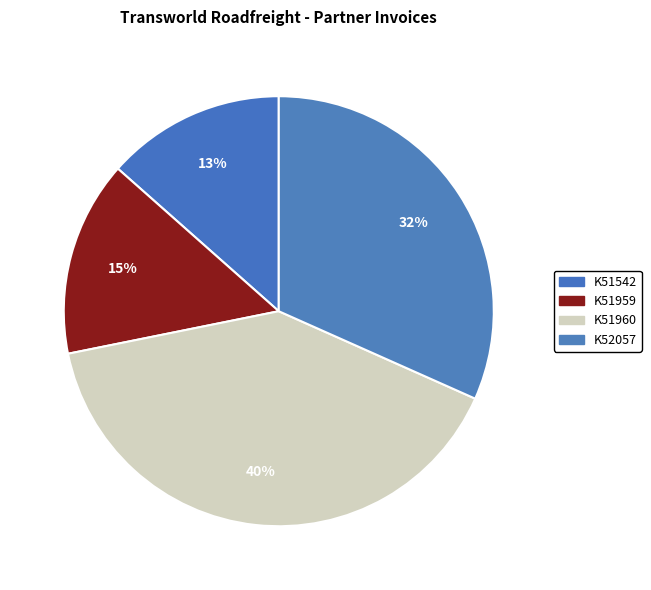

True or false: K51960 accounts for 40% of the total.

True